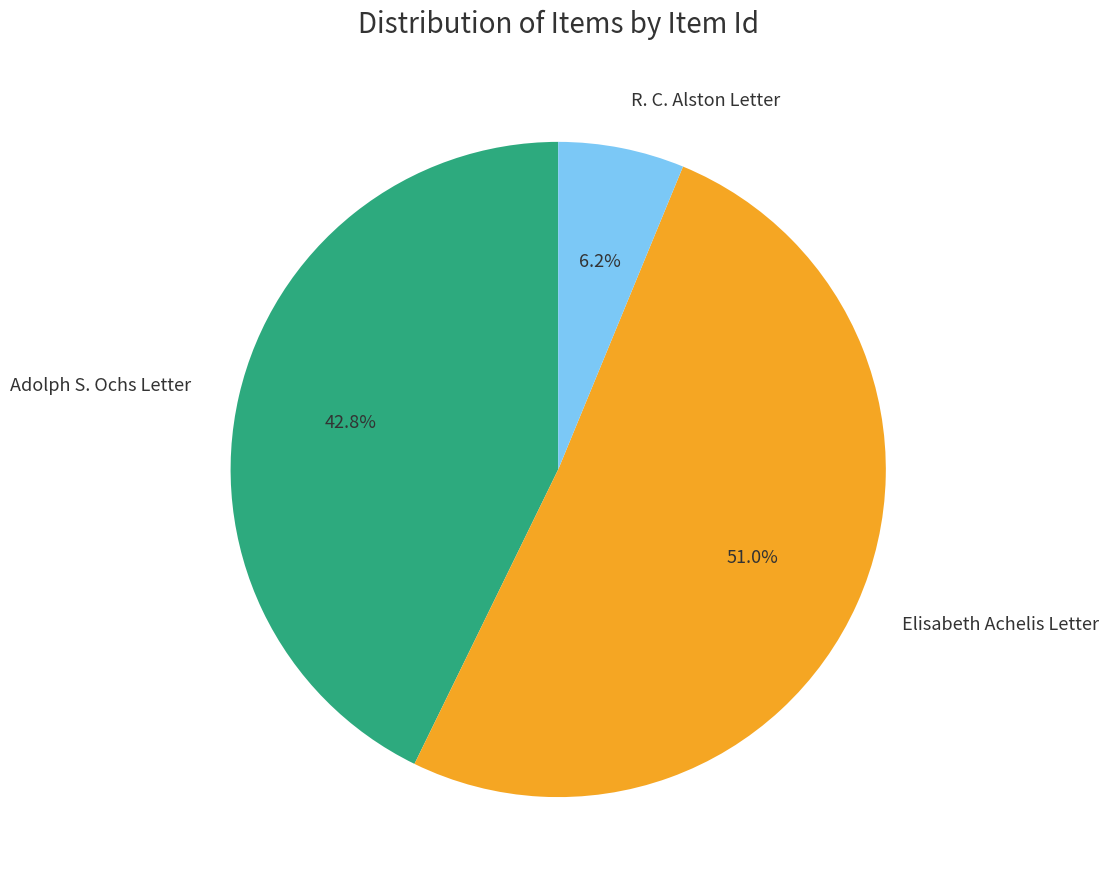

Combined, what portion of the pie is Elisabeth Achelis Letter and Adolph S. Ochs Letter?

93.8%